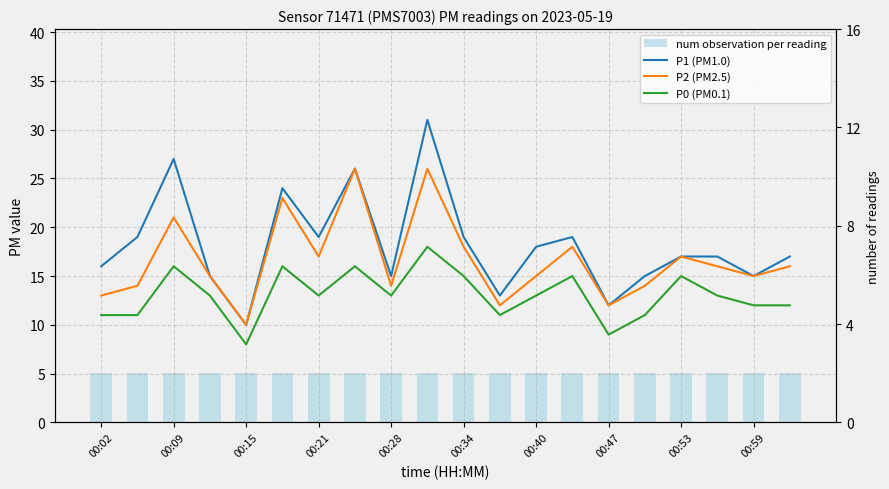

Reading left to right, transcribe all the data shown in this chart.

P1 (PM1.0): 16	19	27	15	10	24	19	26	15	31	19	13	18	19	12	15	17	17	15	17
P2 (PM2.5): 13	14	21	15	10	23	17	26	14	26	18	12	15	18	12	14	17	16	15	16
P0 (PM0.1): 11	11	16	13	8	16	13	16	13	18	15	11	13	15	9	11	15	13	12	12
num observation per reading: 2	2	2	2	2	2	2	2	2	2	2	2	2	2	2	2	2	2	2	2